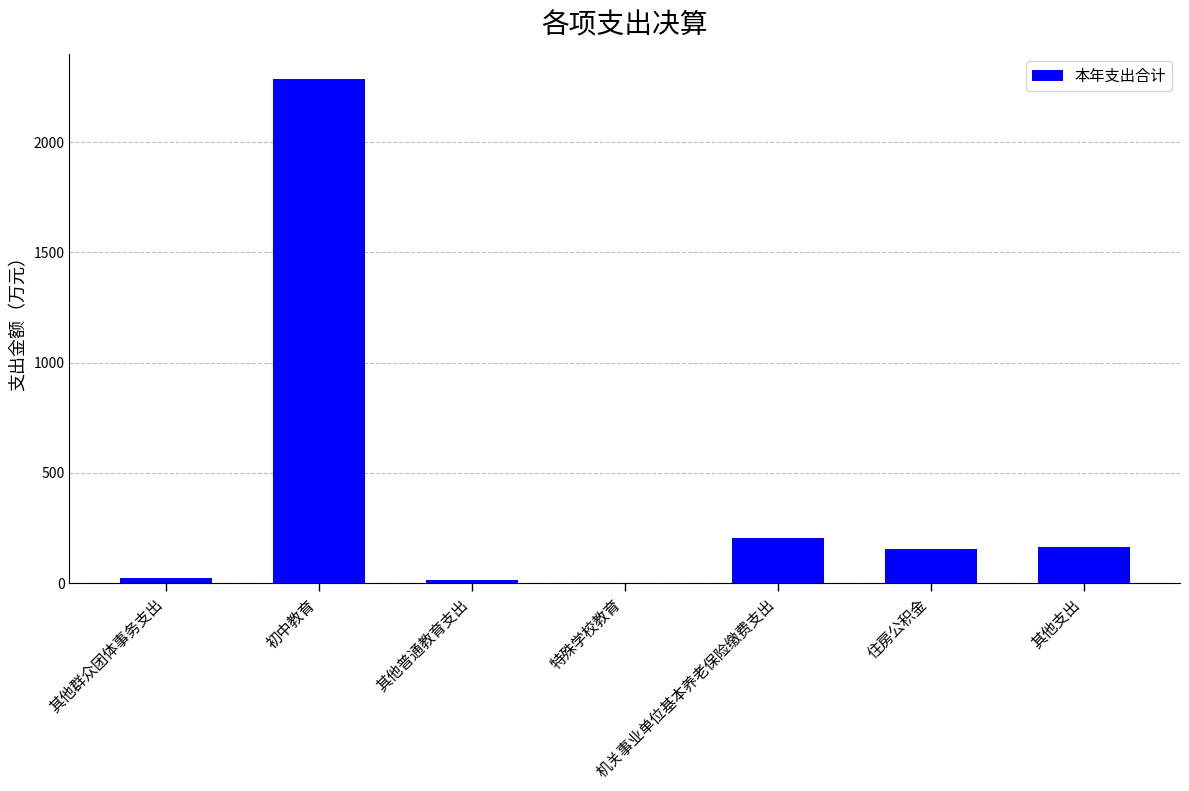

The chart shows a value of 2285.6 at 初中教育. True or false?

True